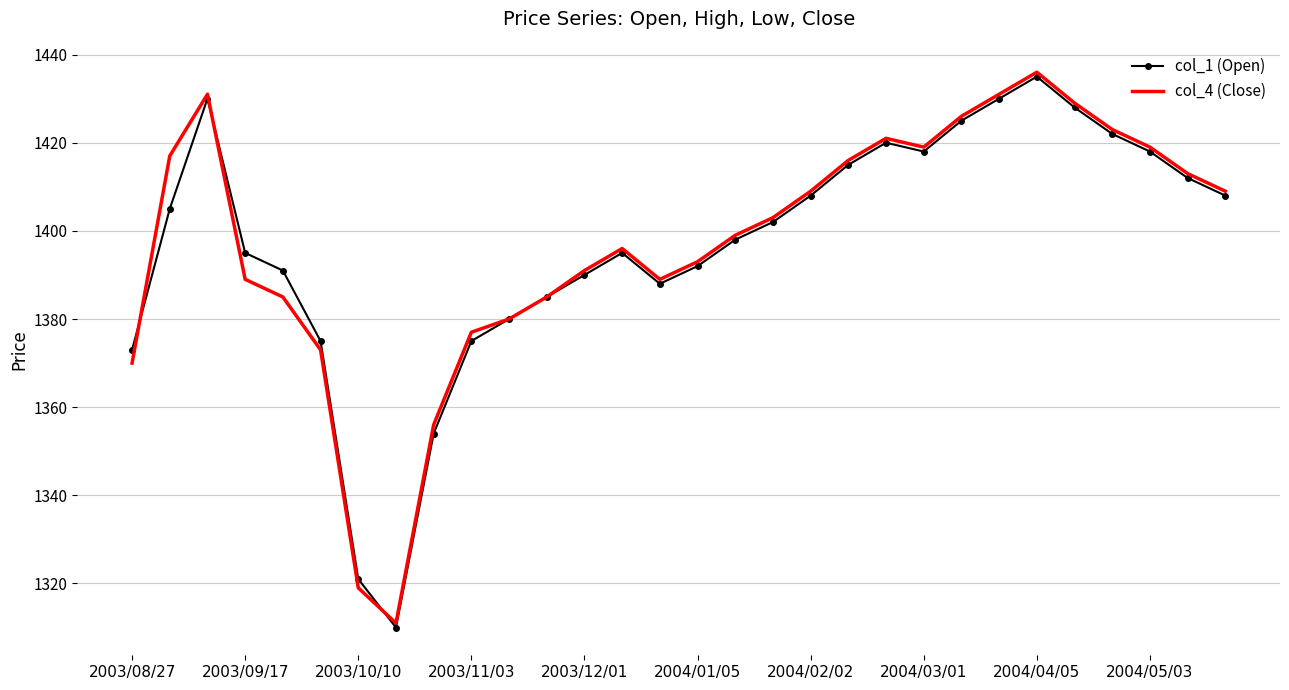

What is the minimum value for col_1 (Open)?

1310